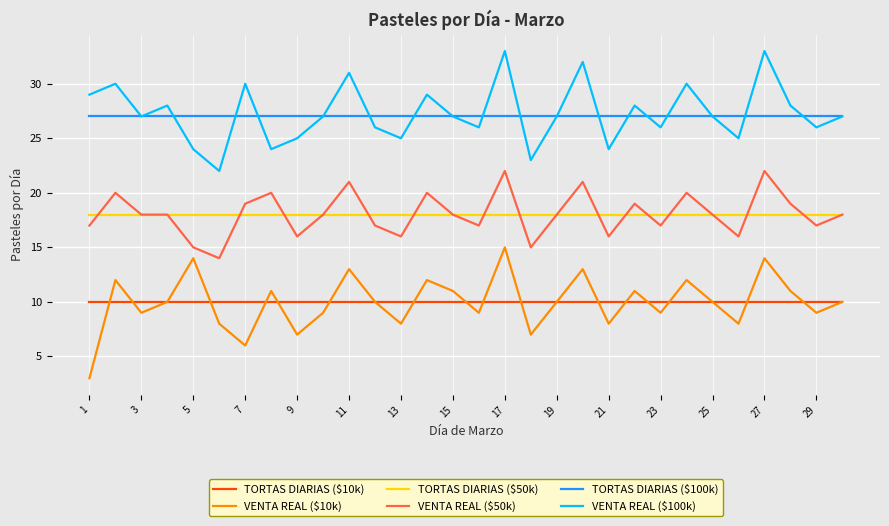

What is the maximum value shown in the chart?

33